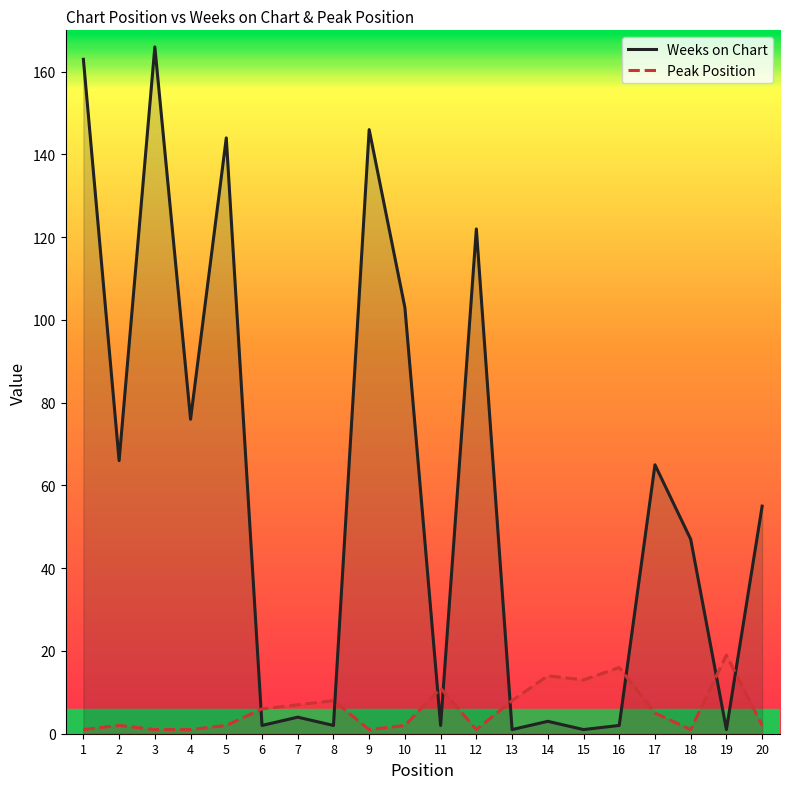

How many interior local peaks does the Weeks on Chart series have?

7